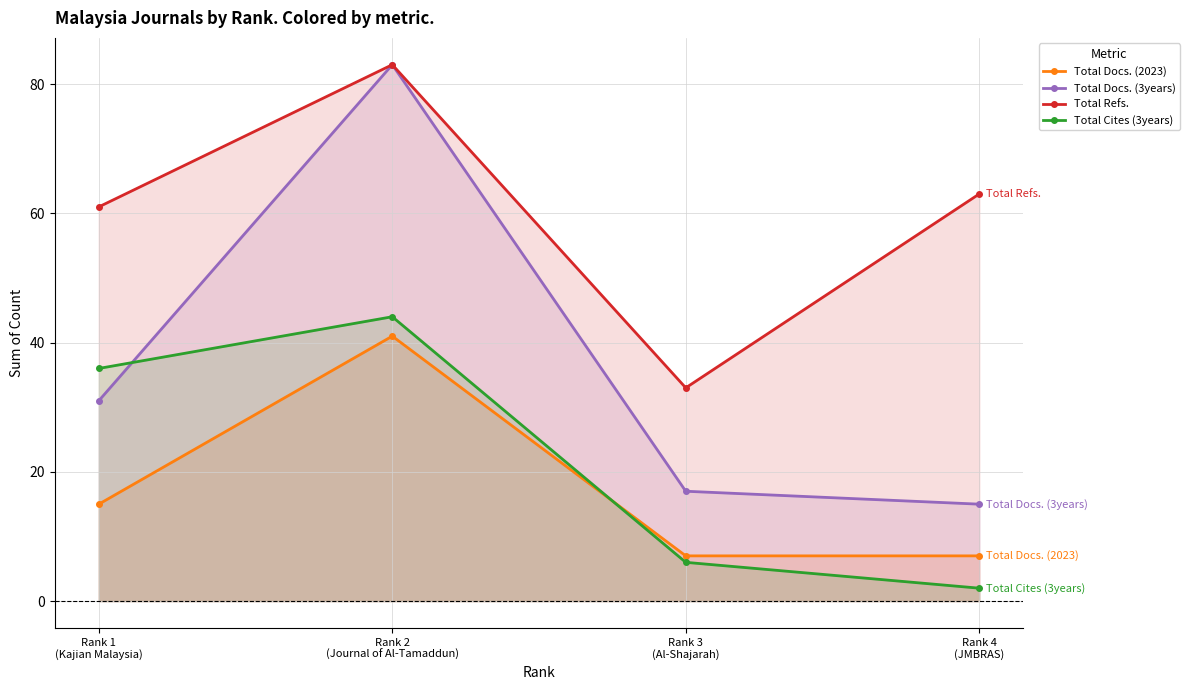

Does the chart have visible grid lines?

Yes